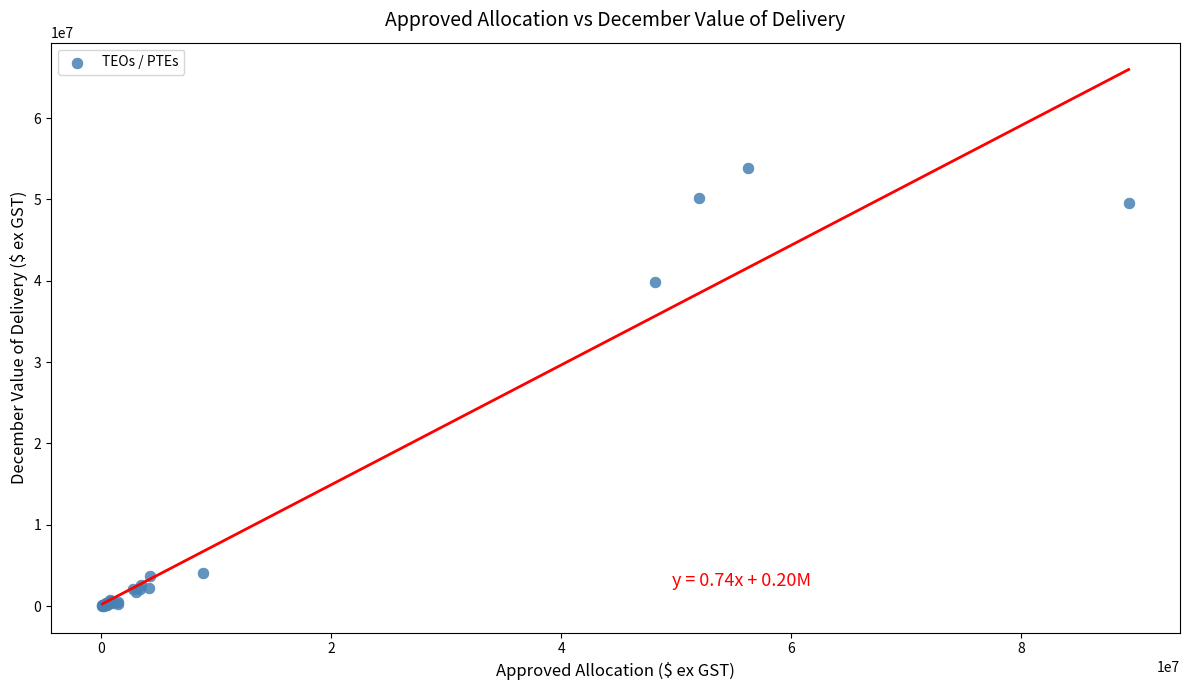

What Y value in the scatter plot is closest to 26972352?

39906920